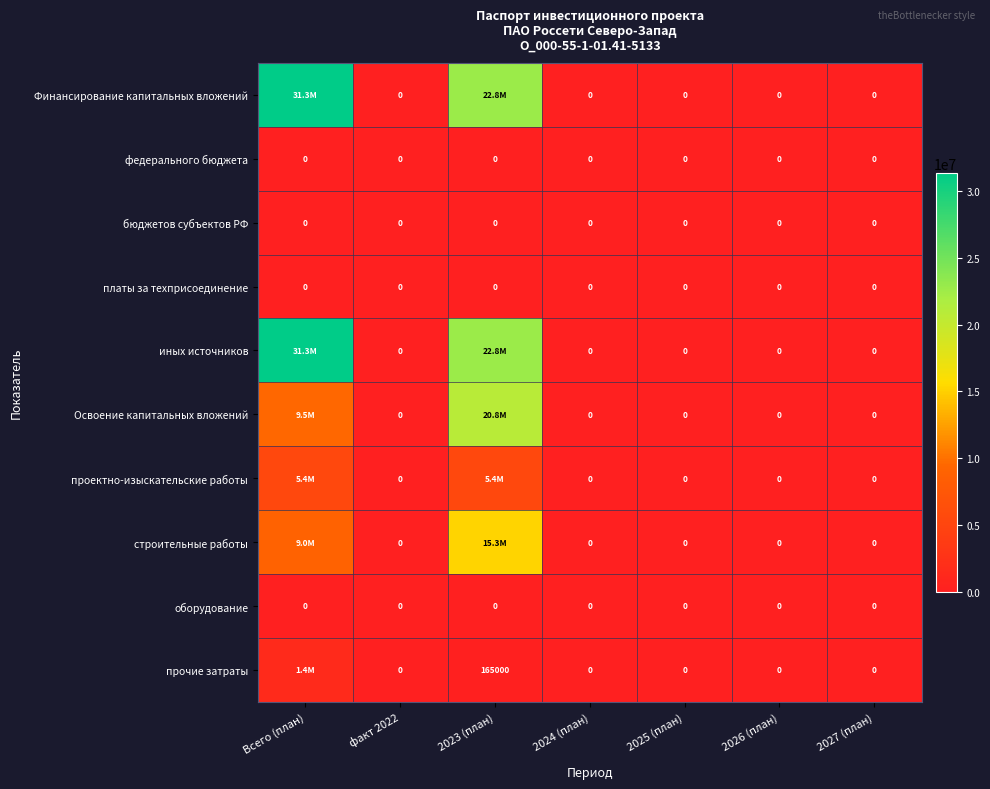

What is the sum of the Освоение капитальных вложений values at 2027 (план) and 2023 (план)?

20830986